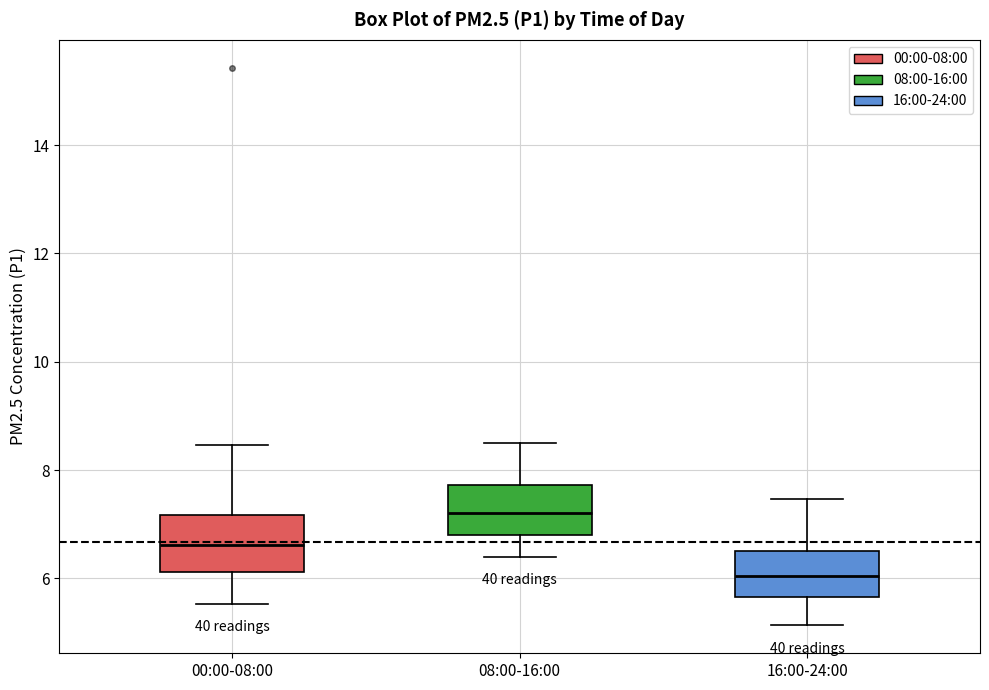

Reading left to right, read every box against the y-axis: the position of its median line, the range the box covers, and the ends of its whiskers. The values are not printed on the chart, so give them approximately, as read against the axis.

00:00-08:00: median 6.6, box 6.2 to 7.2, whiskers 5.6 to 8.4
08:00-16:00: median 7.2, box 6.8 to 7.8, whiskers 6.4 to 8.6
16:00-24:00: median 6.0, box 5.6 to 6.6, whiskers 5.2 to 7.4